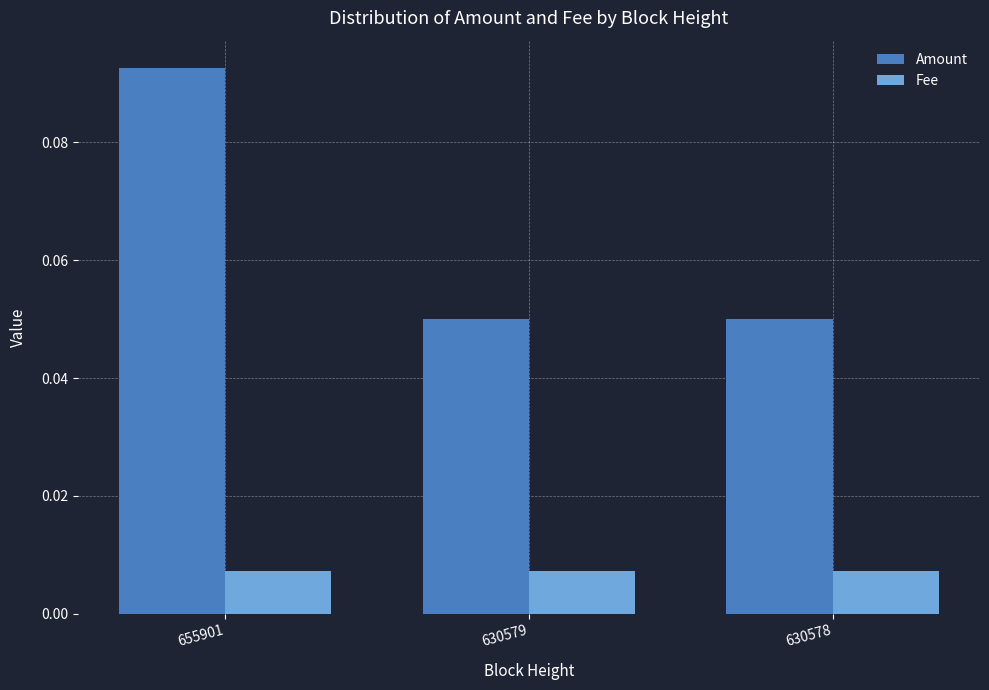

Count the number of categories in the chart.

3